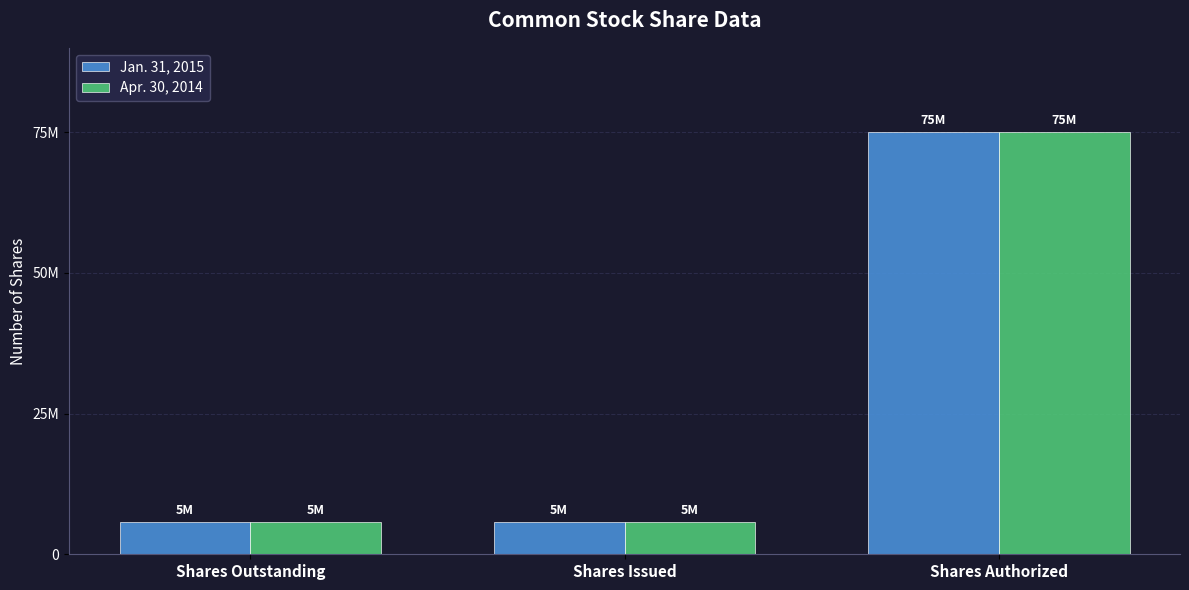

What are all the series names shown in the legend?

Jan. 31, 2015, Apr. 30, 2014